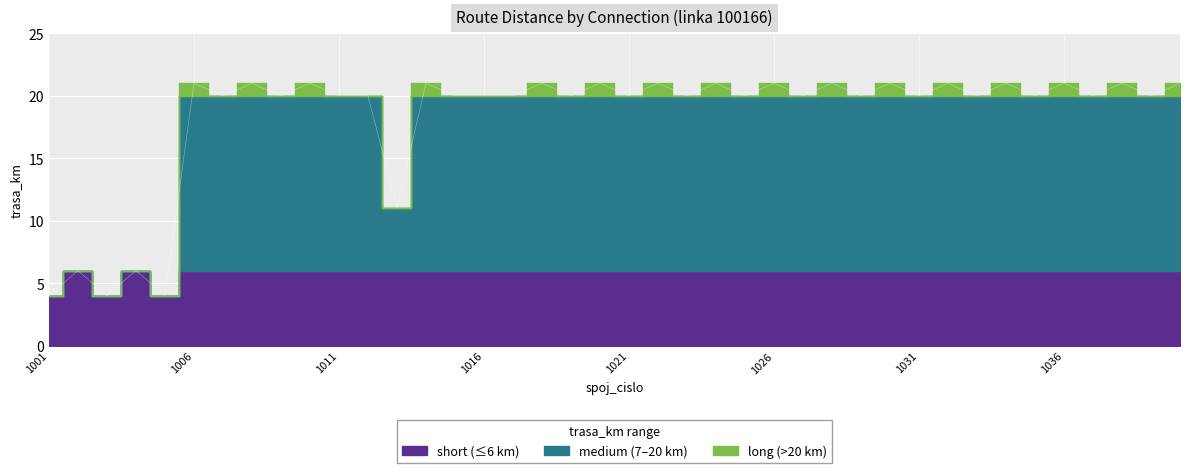

What is the value of the 29th point from the left?

20